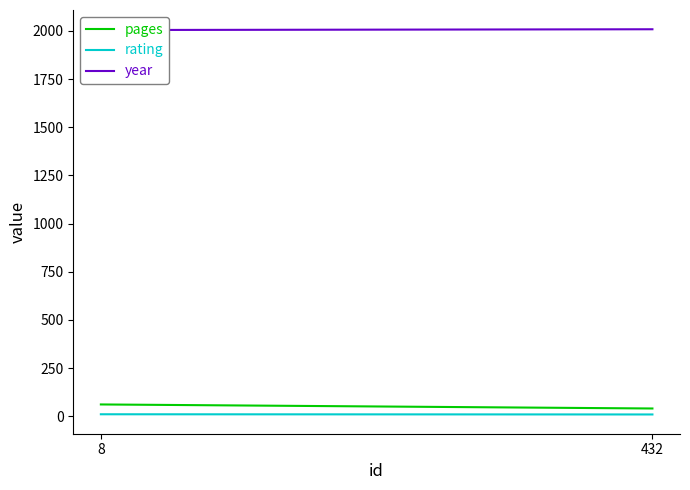

How many values in the year series are below 2009?

1